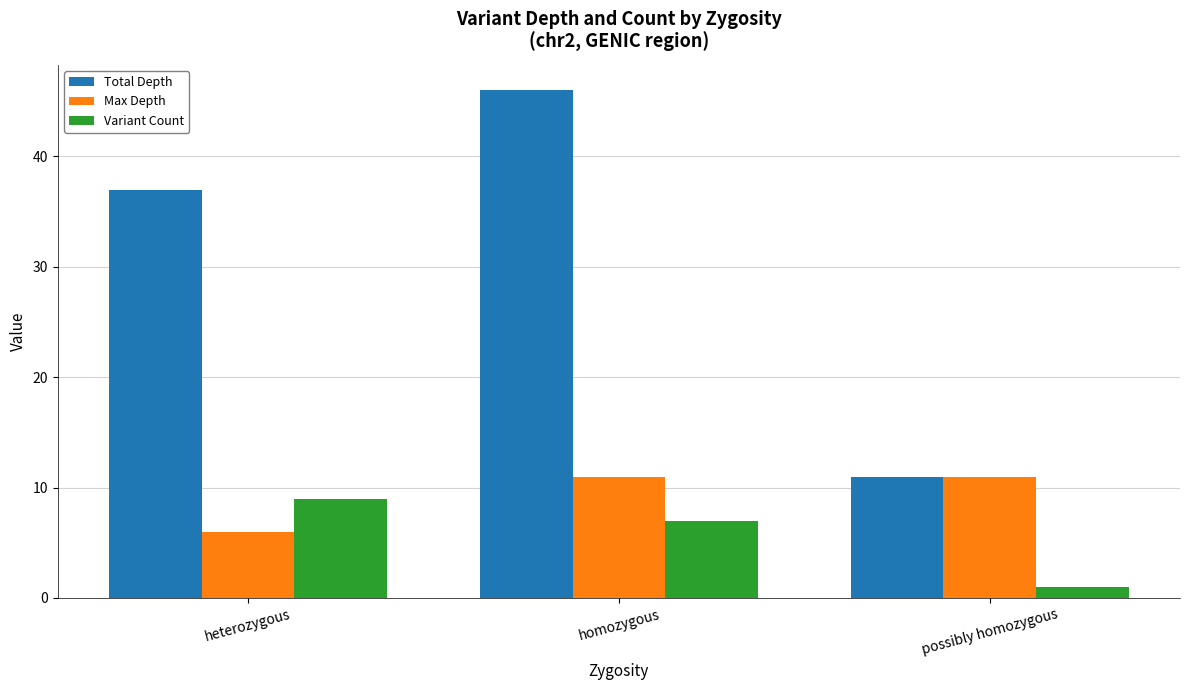

What is the lowest value of the Total Depth series?

11